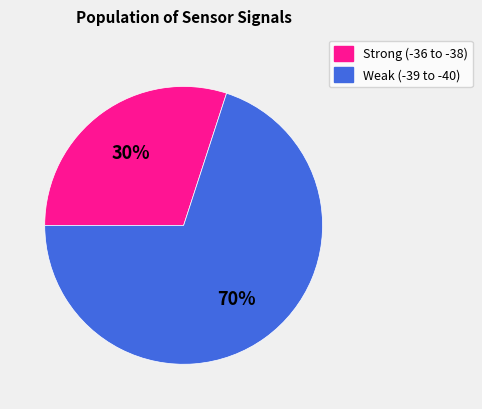

What is the smallest slice in the pie chart?

Strong (-36 to -38)